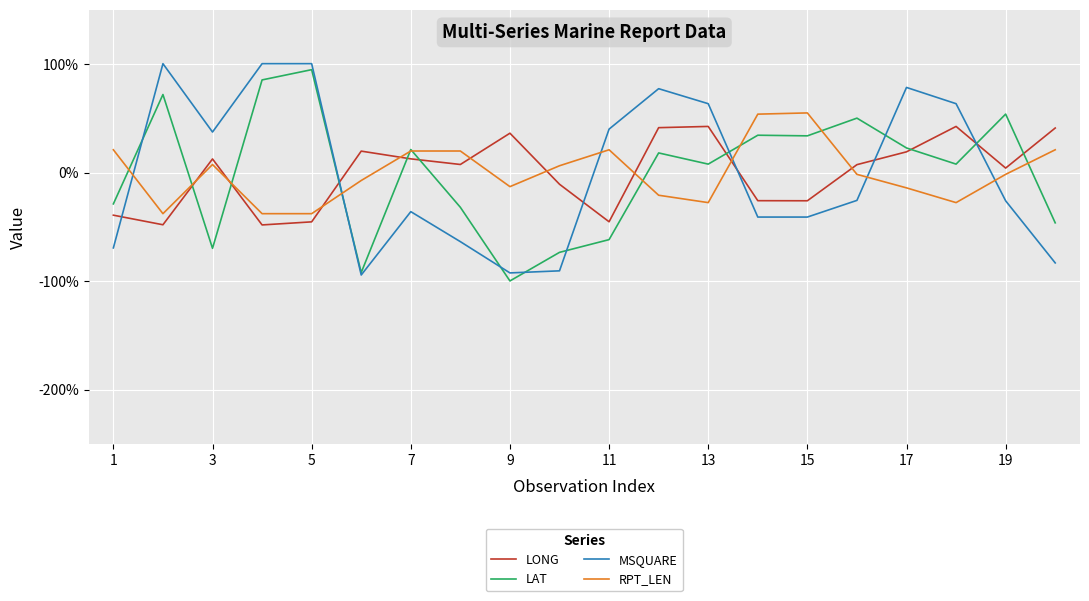

What is the maximum value for LAT?

94.9